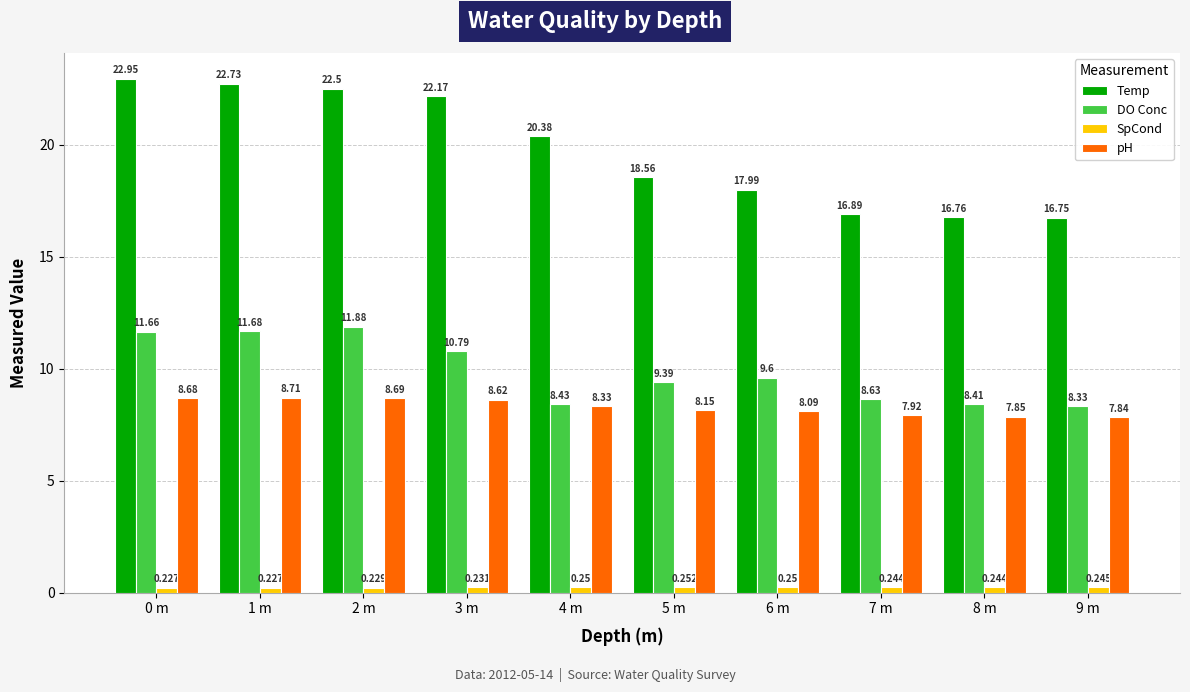

Between 1 m and 7 m, which series saw the biggest shift?

Temp